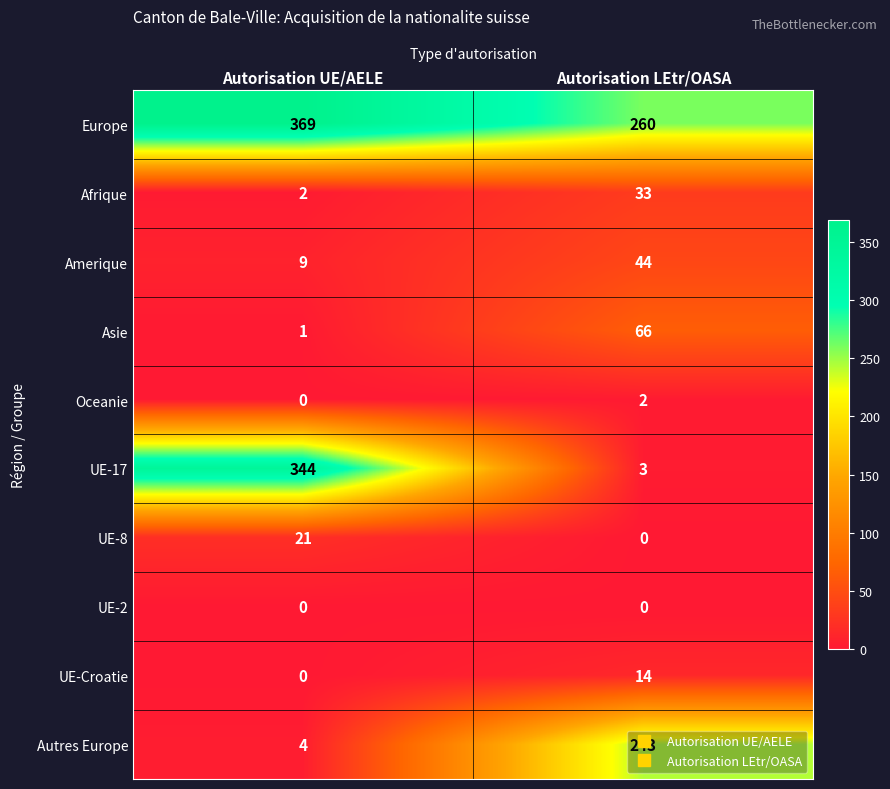

What is the total value across all series at Autorisation UE/AELE?

750